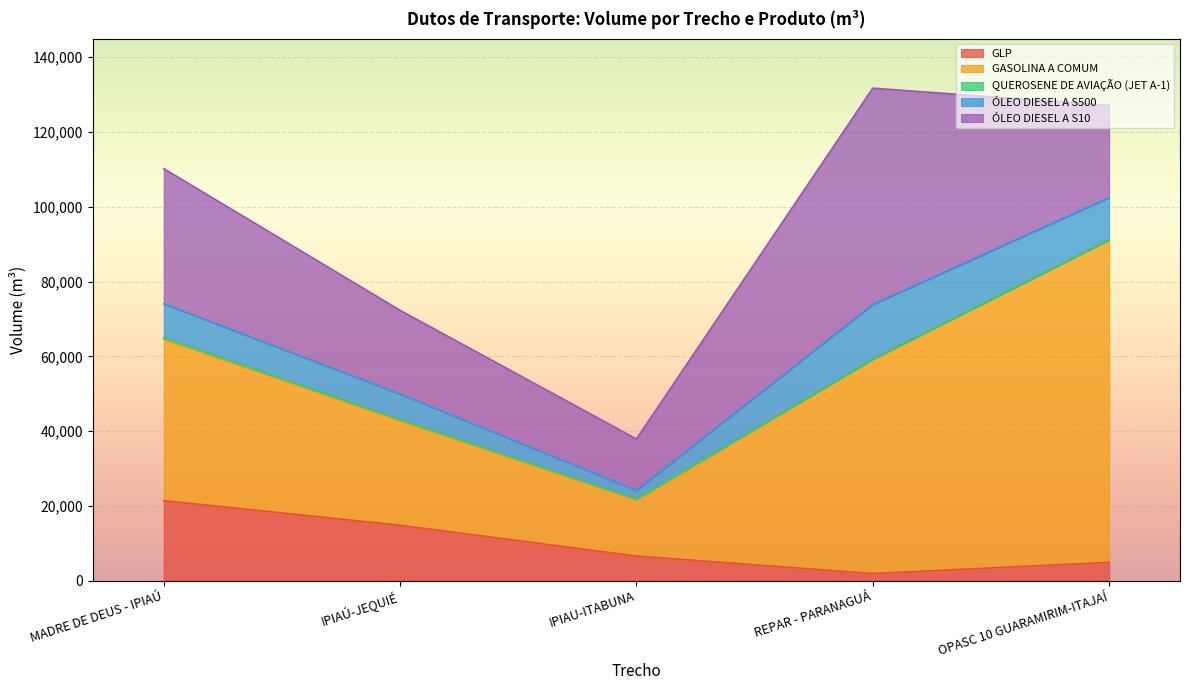

What value does the GLP series have at IPIAÚ-JEQUIÉ?

14822.2